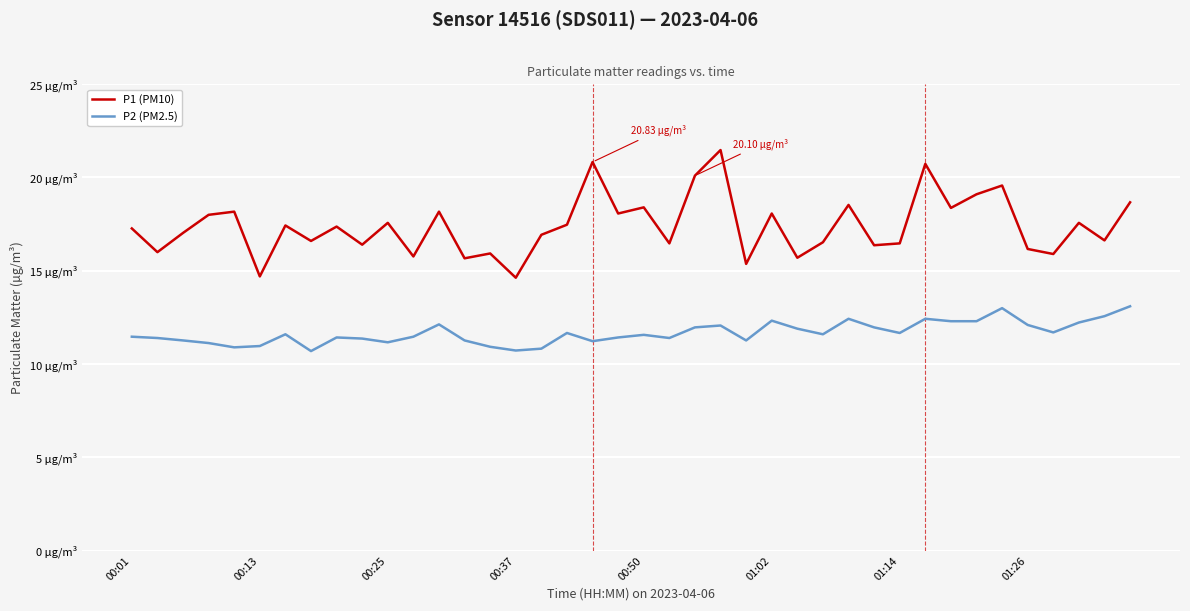

True or false: P1 (PM10) and P2 (PM2.5) cross at least once.

False